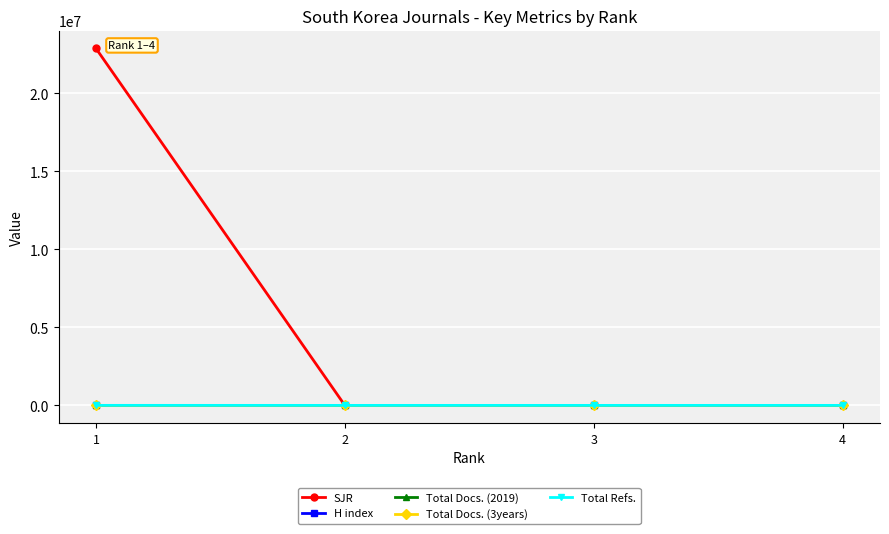

What is the sum of all H index values?

83